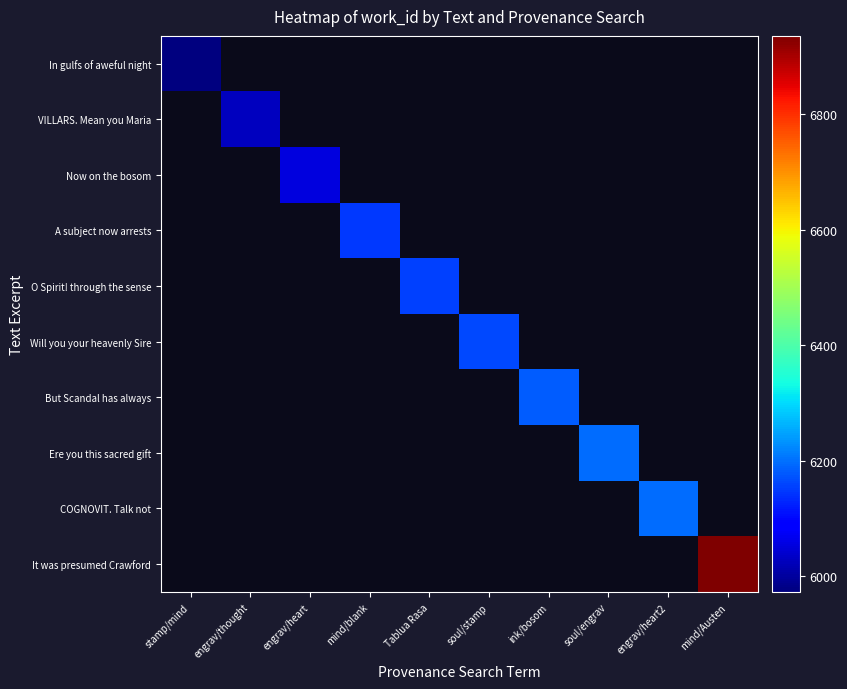

At how many categories does at least one series exceed 6812?

1